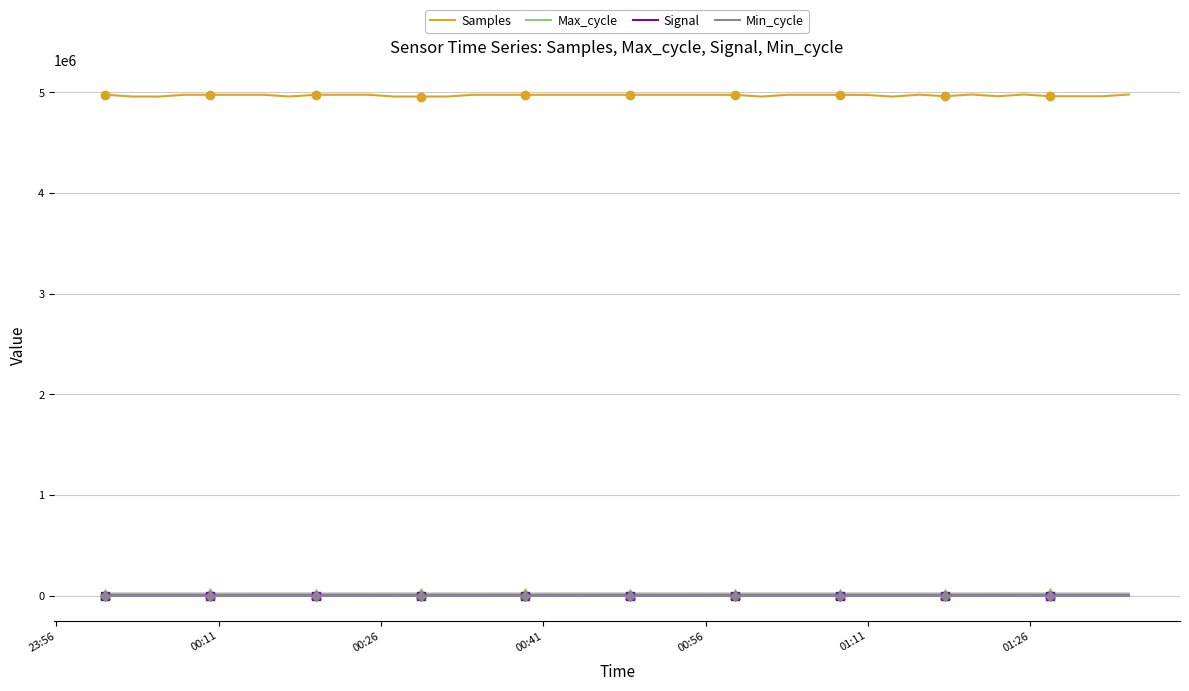

What are all the series names shown in the legend?

Samples, Max_cycle, Signal, Min_cycle